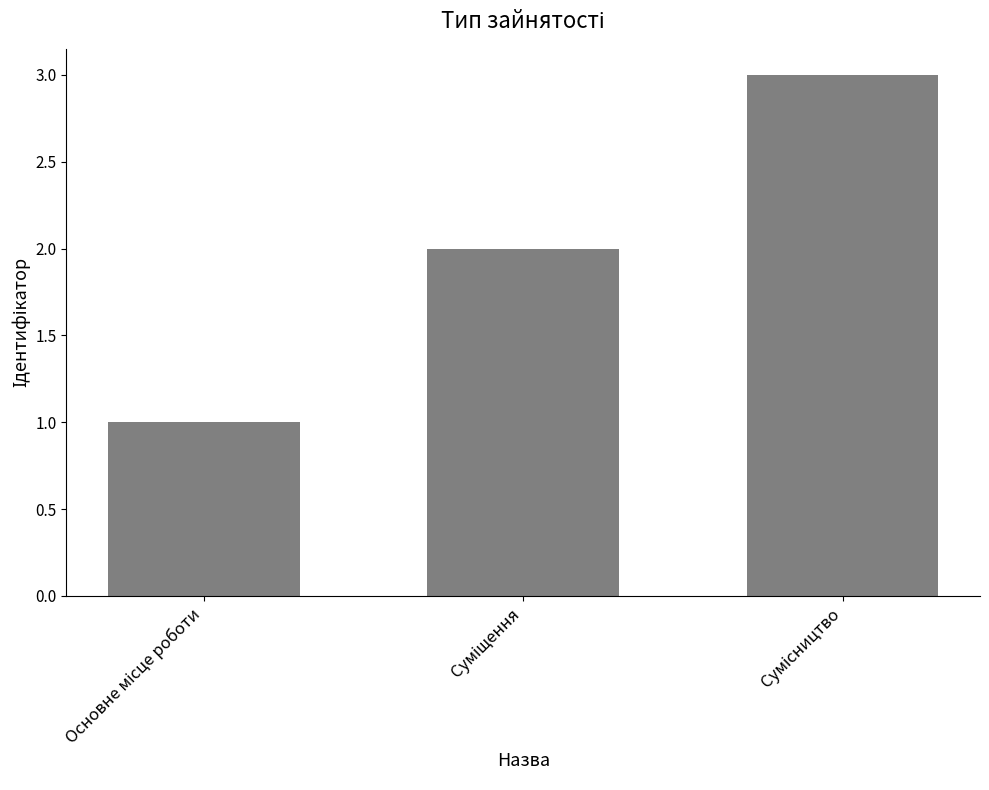

What is the maximum value shown in the chart?

3